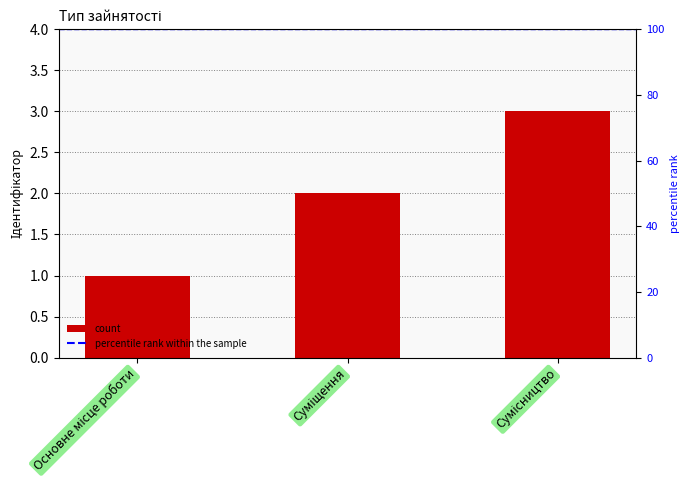

Rank the categories by value from lowest to highest.

Основне місце роботи, Суміщення, Сумісництво